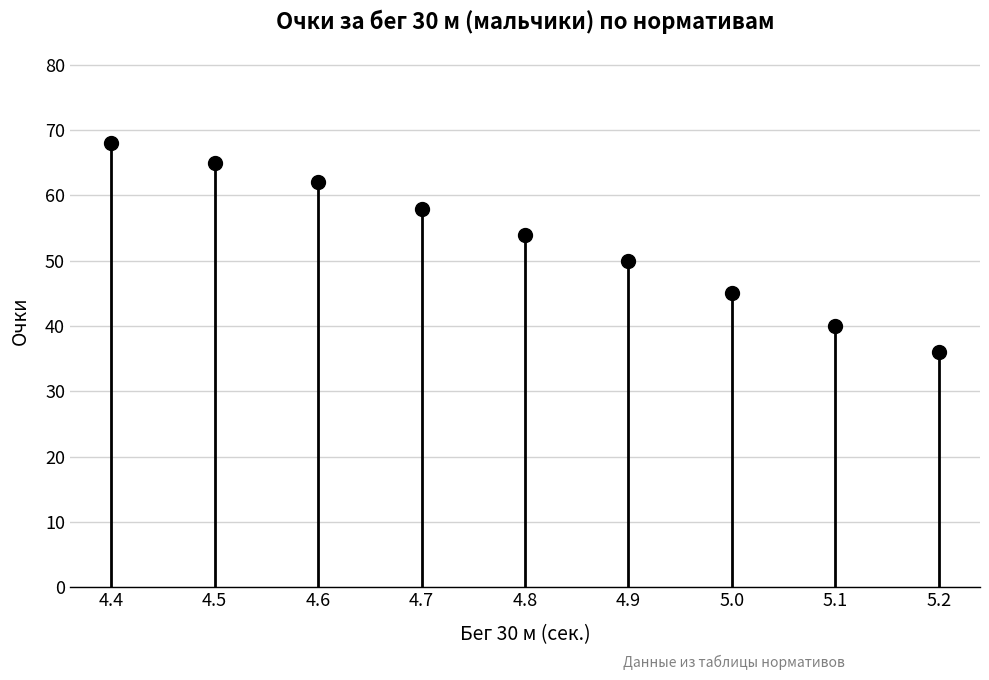

What is the difference between the values at 5.2 and 4.8?

18